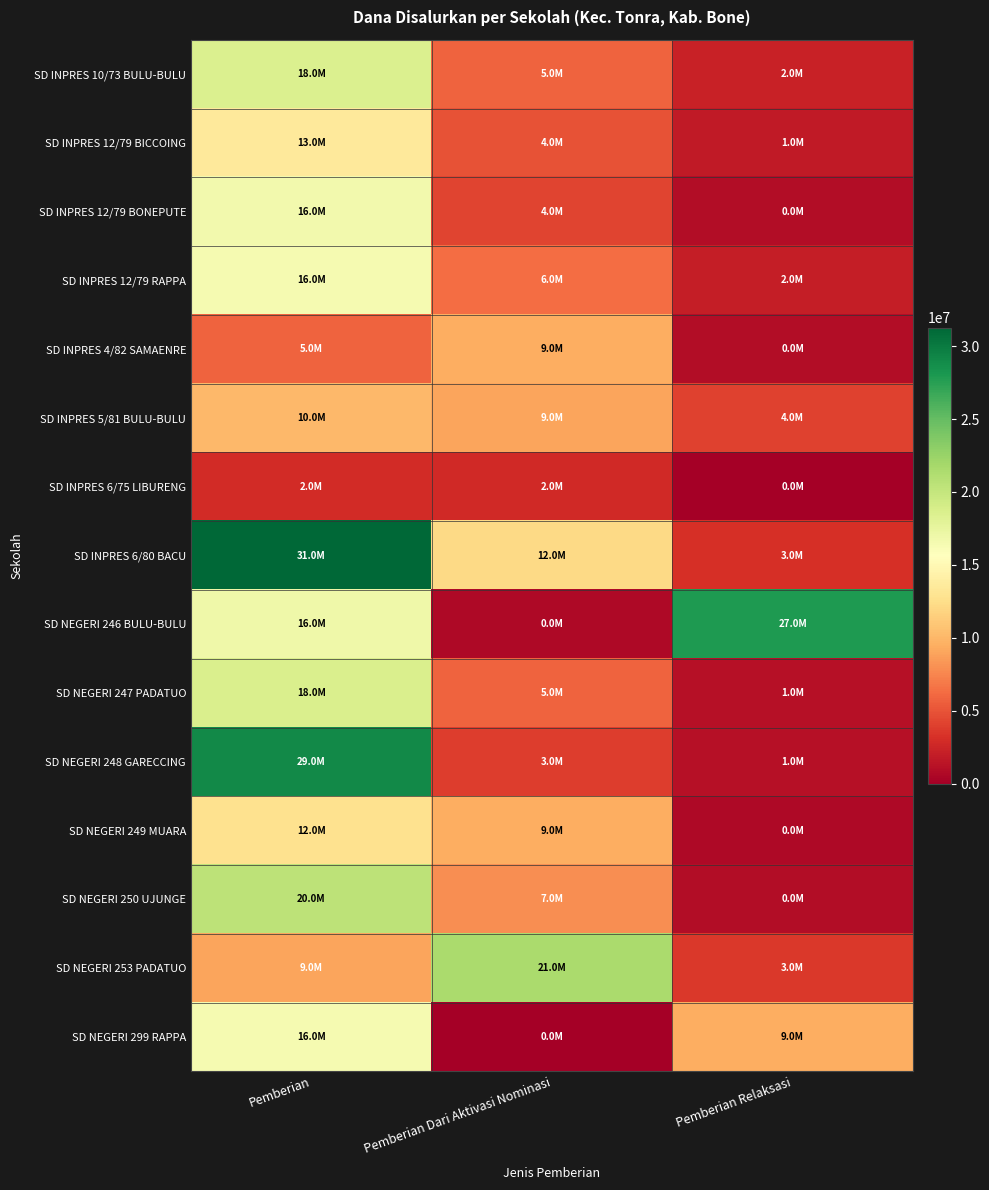

At which category is the sum across all series the highest?

Pemberian